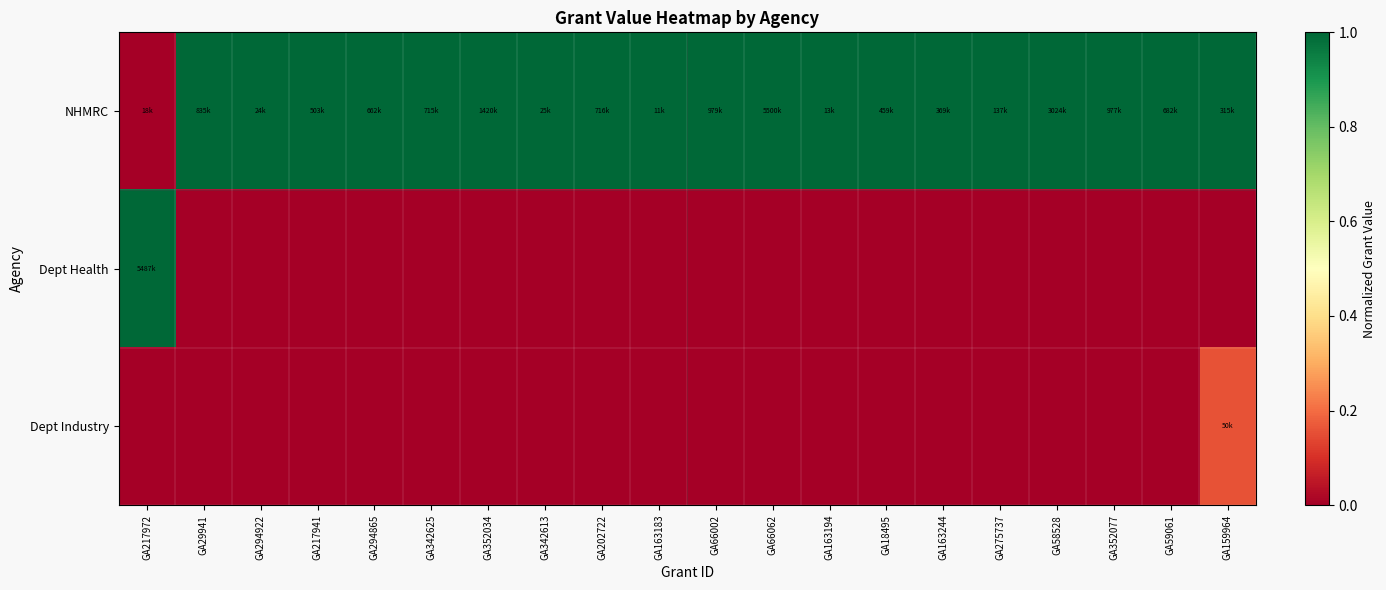

Reading left to right, what are all the values shown in this chart?

NHMRC: GA217972=0.0	GA29941=1.0	GA294922=1.0	GA217941=1.0	GA294865=1.0	GA342625=1.0	GA352034=1.0	GA342613=1.0	GA202722=1.0	GA163183=1.0	GA66002=1.0	GA66062=1.0	GA163194=1.0	GA18495=1.0	GA163244=1.0	GA275737=1.0	GA58528=1.0	GA352077=1.0	GA59061=1.0	GA159964=1.0
Dept Health: GA217972=1.0	GA29941=0.0	GA294922=0.0	GA217941=0.0	GA294865=0.0	GA342625=0.0	GA352034=0.0	GA342613=0.0	GA202722=0.0	GA163183=0.0	GA66002=0.0	GA66062=0.0	GA163194=0.0	GA18495=0.0	GA163244=0.0	GA275737=0.0	GA58528=0.0	GA352077=0.0	GA59061=0.0	GA159964=0.0
Dept Industry: GA217972=0.0	GA29941=0.0	GA294922=0.0	GA217941=0.0	GA294865=0.0	GA342625=0.0	GA352034=0.0	GA342613=0.0	GA202722=0.0	GA163183=0.0	GA66002=0.0	GA66062=0.0	GA163194=0.0	GA18495=0.0	GA163244=0.0	GA275737=0.0	GA58528=0.0	GA352077=0.0	GA59061=0.0	GA159964=0.2